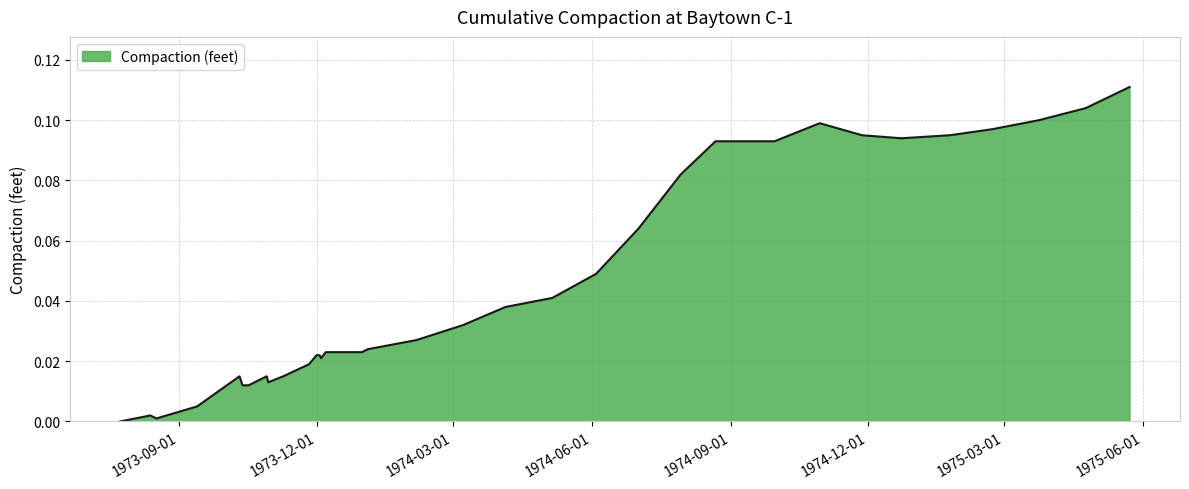

What is the sum of all values?

1.6